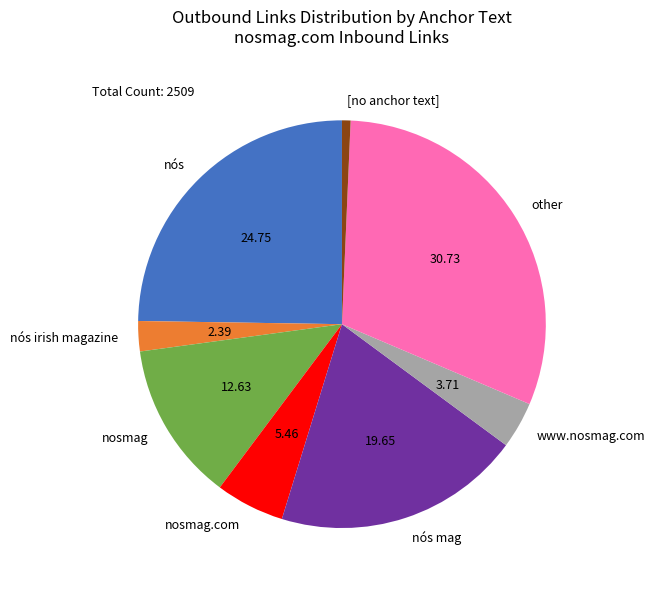

Combined, do nosmag.com and nós irish magazine account for over 50%?

No